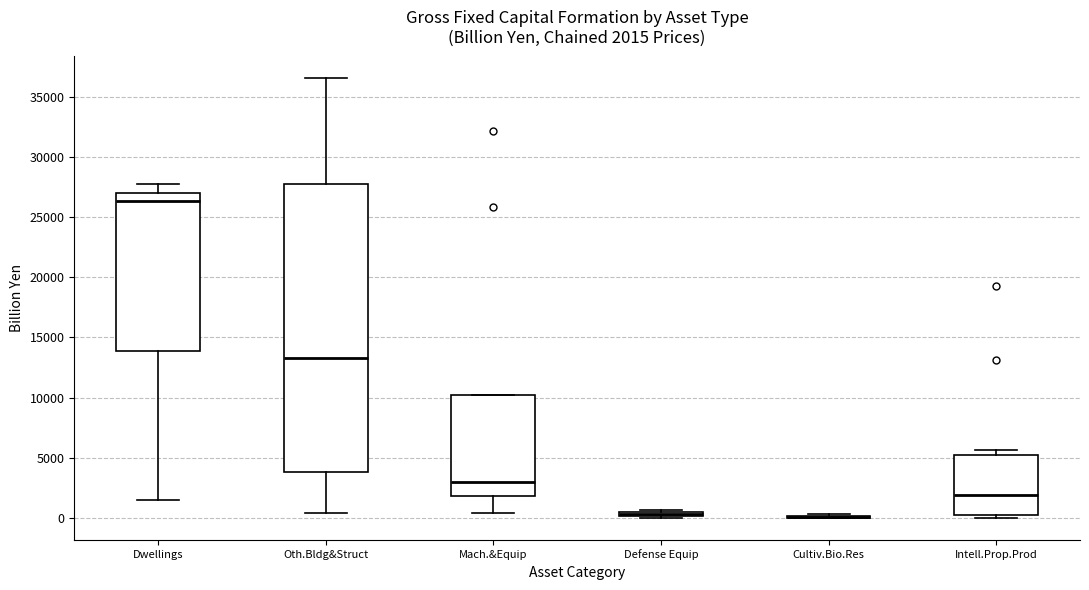

Comparing the boxes themselves (not the whiskers), which one is the tallest?

Oth.Bldg&Struct